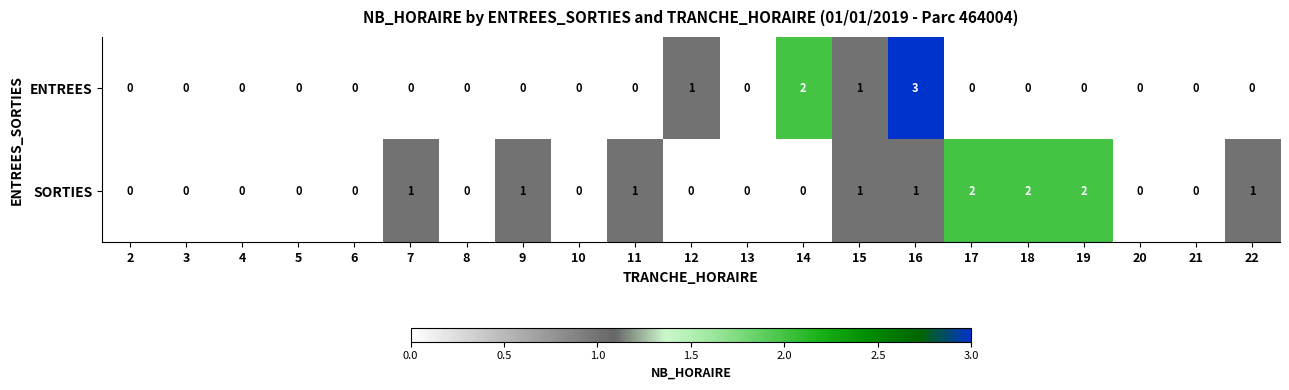

Which series has the largest range (max minus min)?

ENTREES